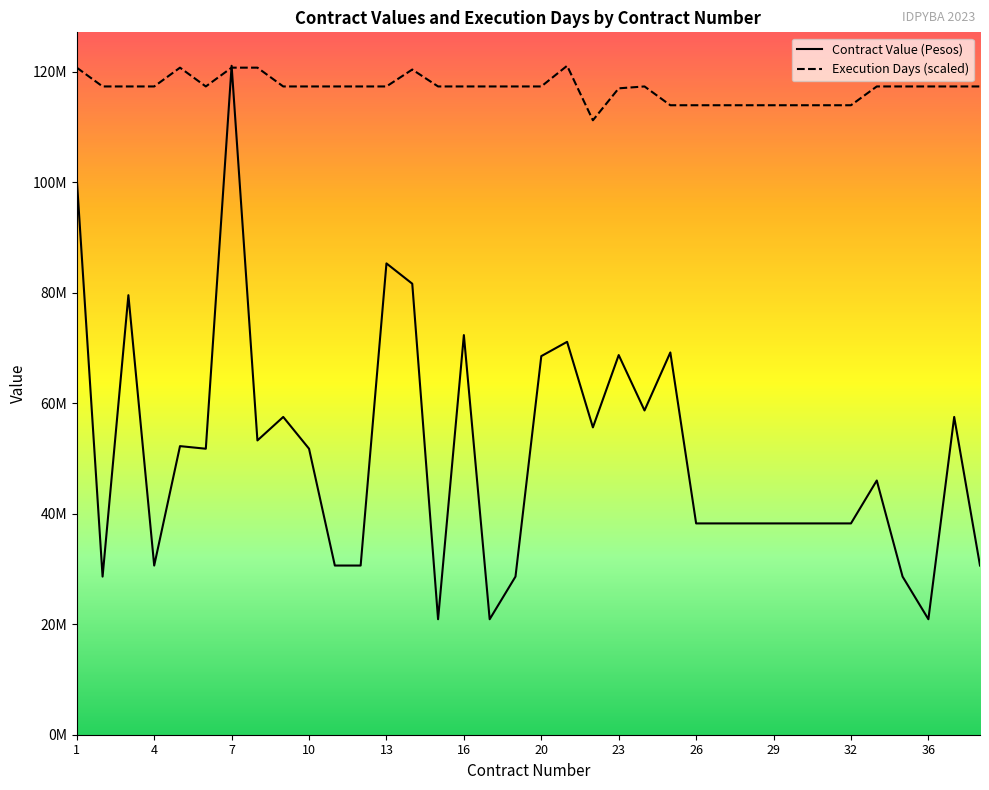

After their last crossing, which series has the higher values: Contract Value (Pesos) or Execution Days (scaled)?

Execution Days (scaled)